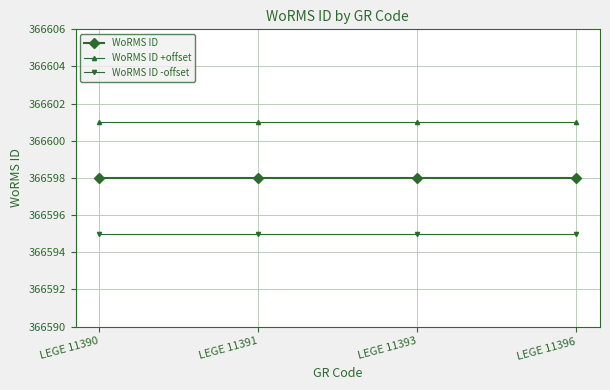

Is the value of WoRMS ID +offset at LEGE 11391 greater than the value of WoRMS ID -offset at LEGE 11393?

Yes